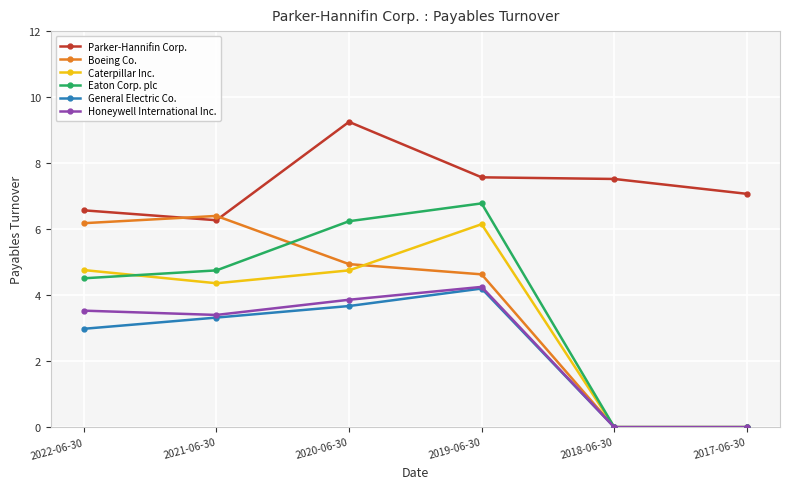

The Eaton Corp. plc series shows 6.8 at 2019-06-30. True or false?

True